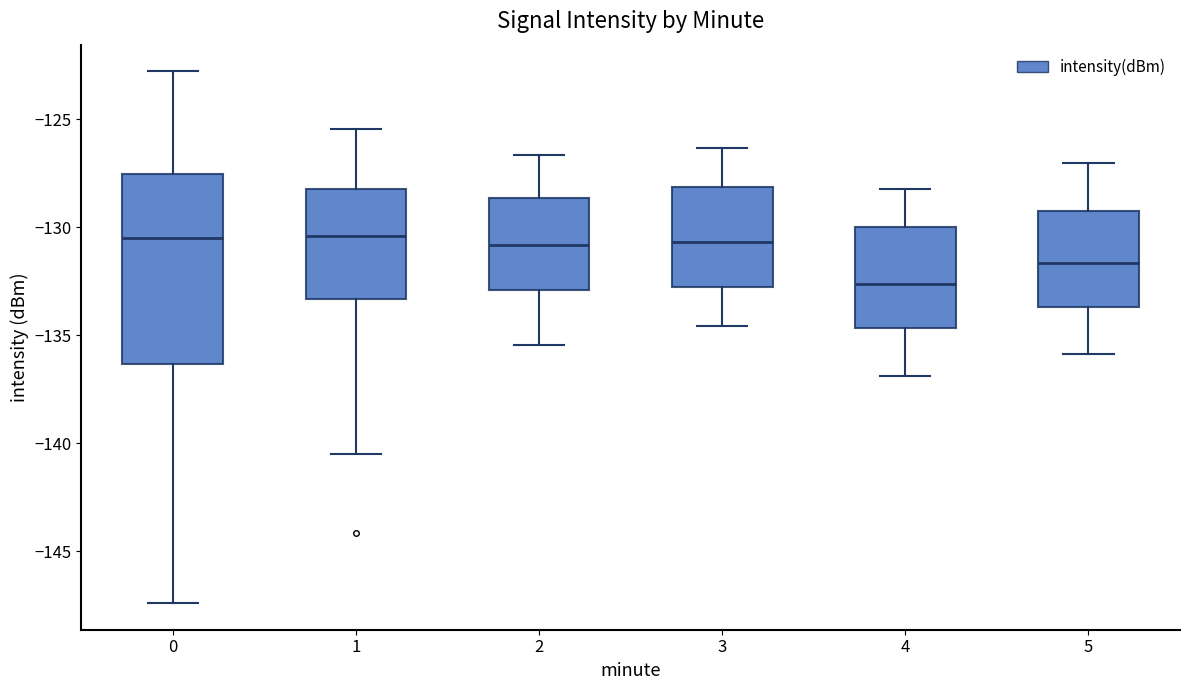

Reading left to right, transcribe this box plot: for each box, give where its median line is, the range the box spans, and where its two whiskers end, as read against the y-axis. The values are not printed on the chart, so give them approximately, as read against the axis.

0: median -130.5, box -136.5 to -127.5, whiskers -147.5 to -123.0
1: median -130.5, box -133.5 to -128.0, whiskers -140.5 to -125.5
2: median -131.0, box -133.0 to -128.5, whiskers -135.5 to -126.5
3: median -130.5, box -133.0 to -128.0, whiskers -134.5 to -126.5
4: median -132.5, box -134.5 to -130.0, whiskers -137.0 to -128.0
5: median -131.5, box -133.5 to -129.0, whiskers -136.0 to -127.0